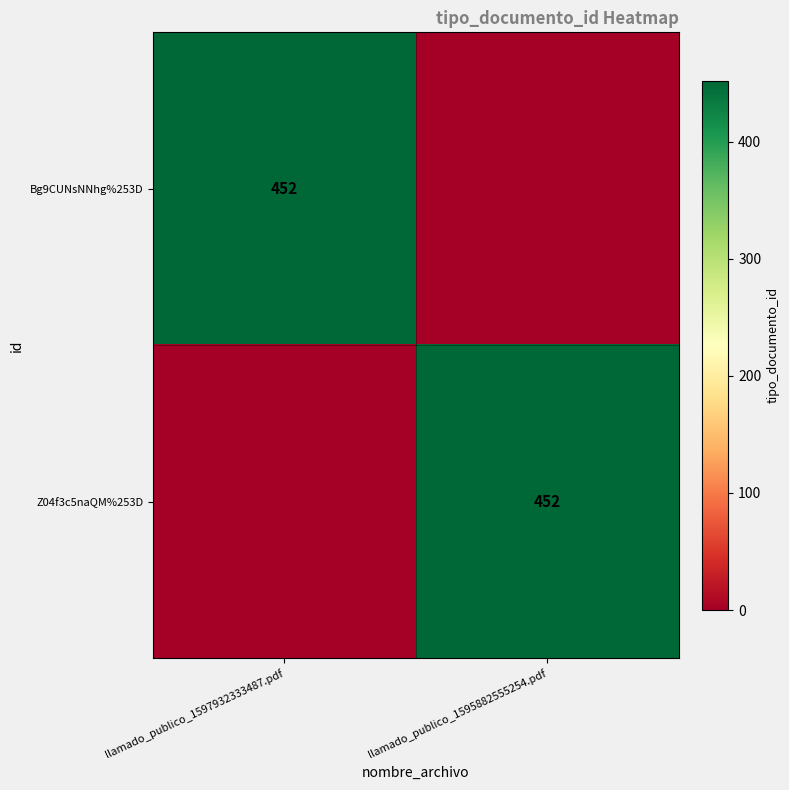

What is the maximum value shown in the chart?

452